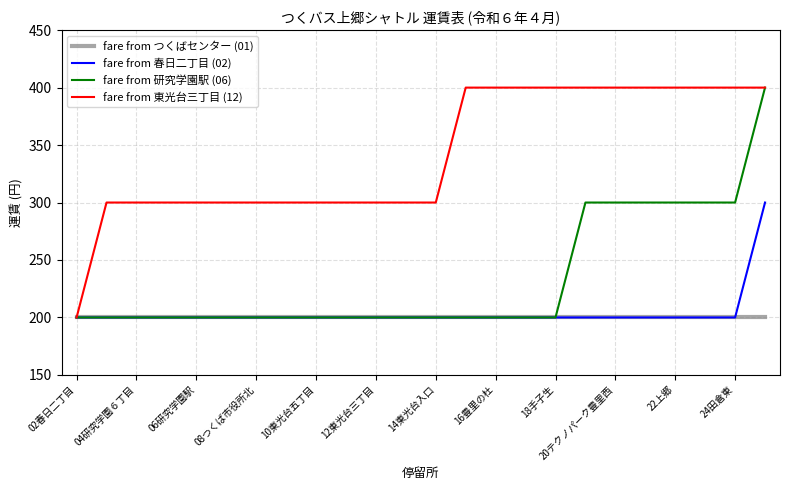

Which series has the largest total across all categories?

fare from 東光台三丁目 (12)